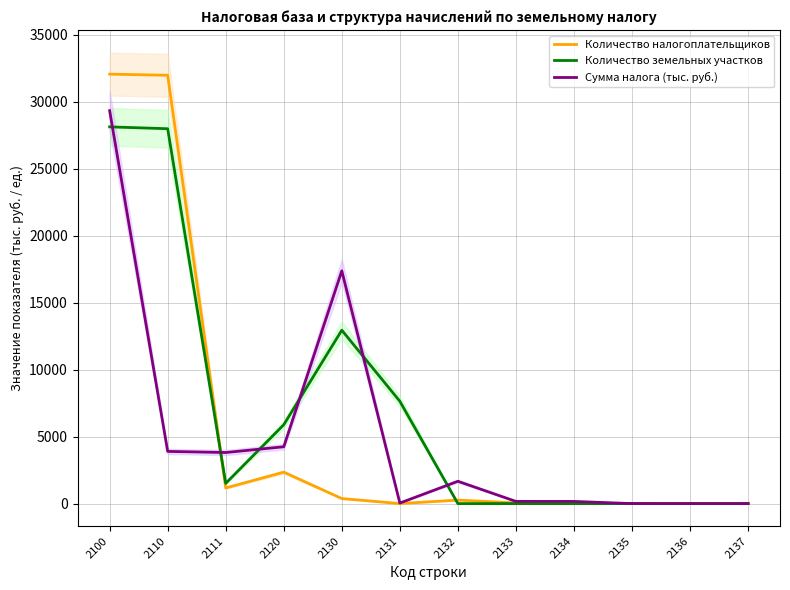

True or false: Сумма налога (тыс. руб.) and Количество земельных участков intersect in this chart.

True